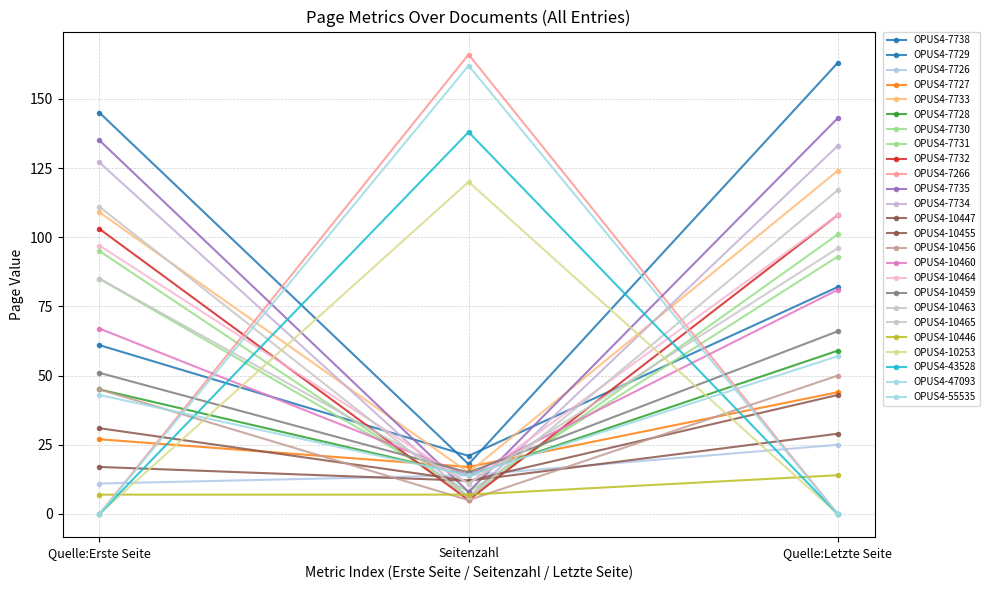

Count the number of categories in the chart.

3